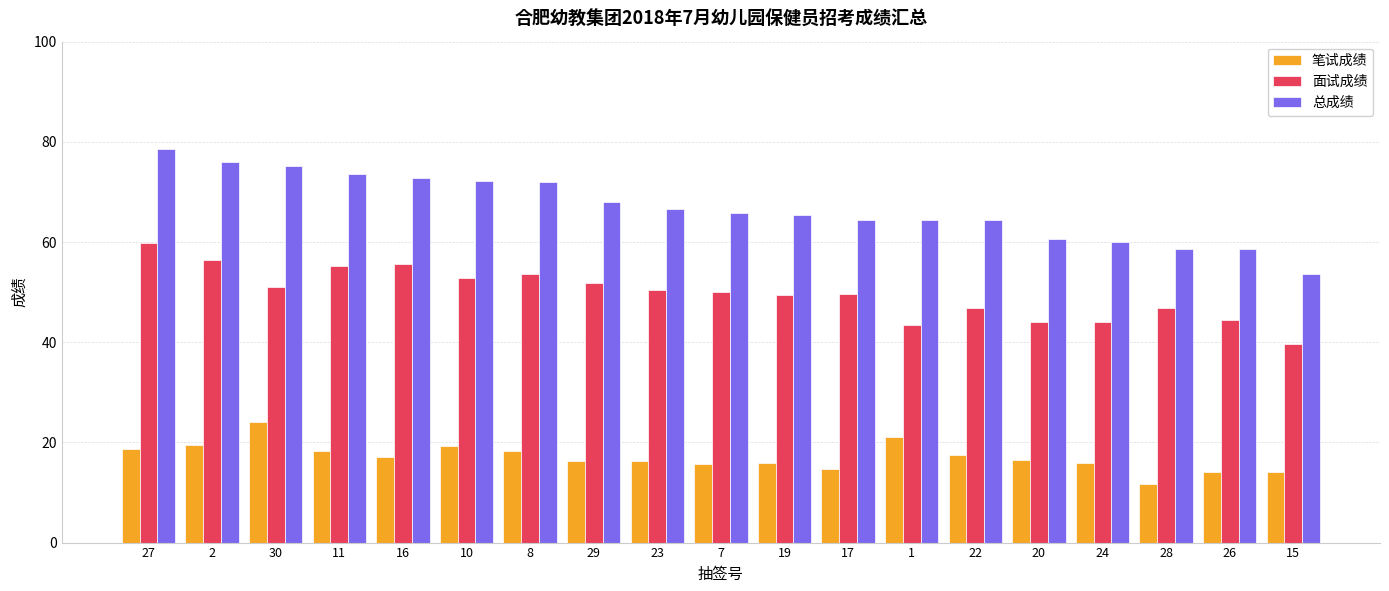

Rank the series at 22 from lowest to highest value.

笔试成绩, 面试成绩, 总成绩